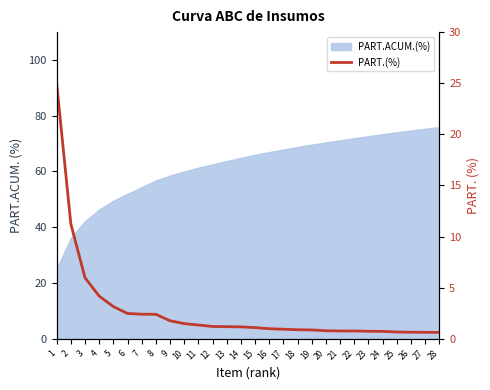

At which label does the data first exceed 1?

1